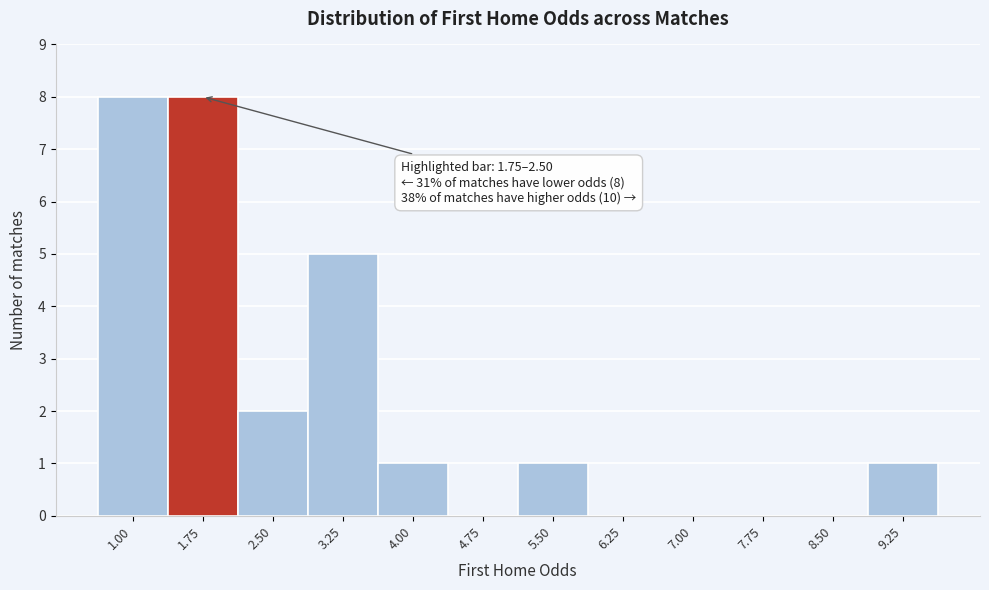

Reading left to right, what are all the values shown in this chart?

1.00=8	1.75=8	2.50=2	3.25=5	4.00=1	4.75=0	5.50=1	6.25=0	7.00=0	7.75=0	8.50=0	9.25=1